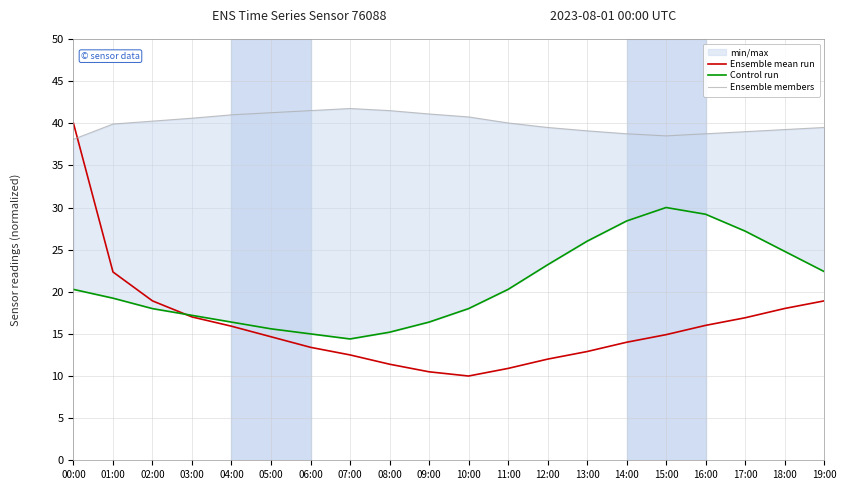

Is this an area chart (filled region under the line)?

No